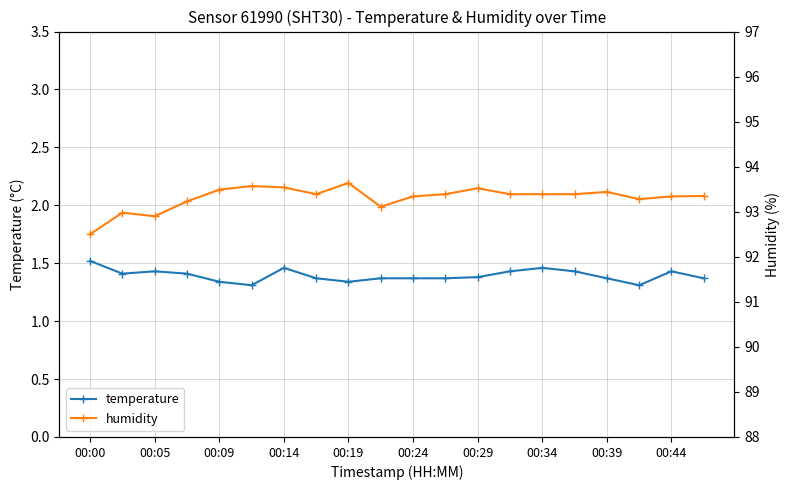

True or false: humidity and temperature cross at least once.

False